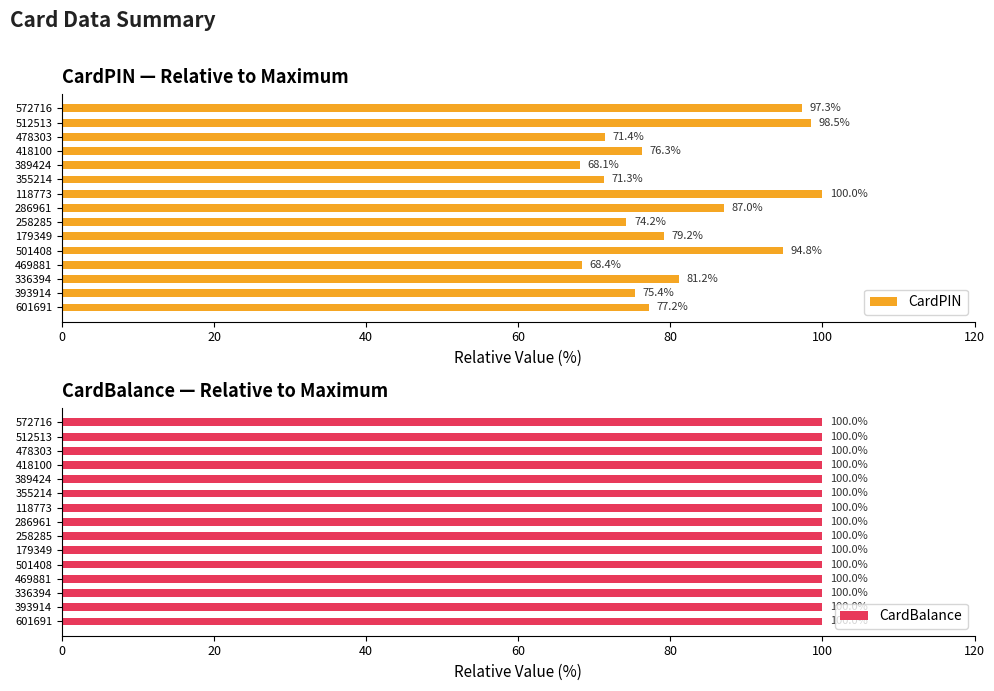

What is the value of the CardPIN bar at the 13th from the left?

71.4